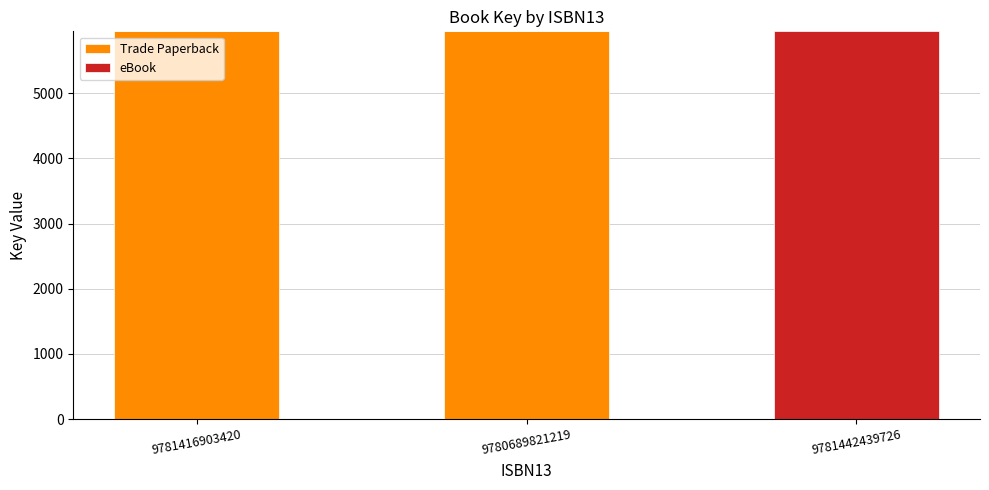

True or false: Trade Paperback has a value of -3415 at 9781442439726.

False